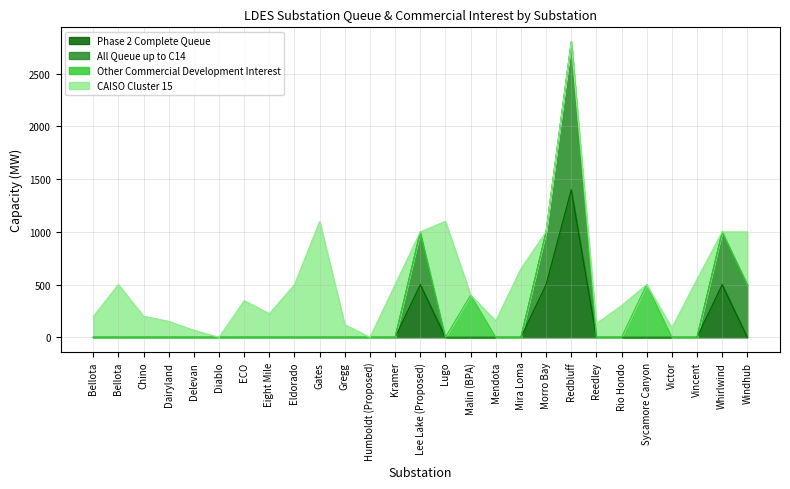

How many values in Phase 2 Complete Queue are above zero?

4